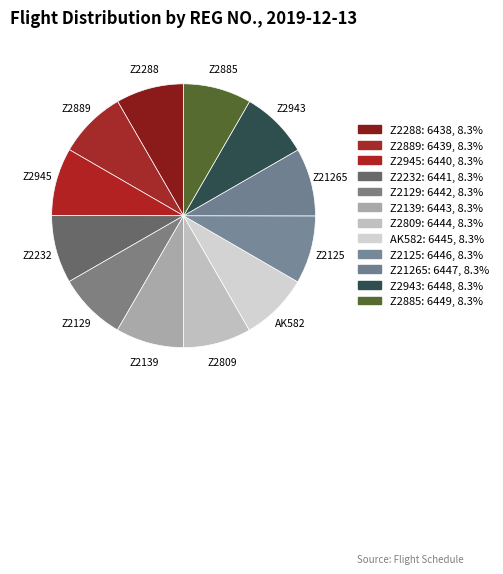

Is the sum of Z2943 and AK582 greater than half?

No